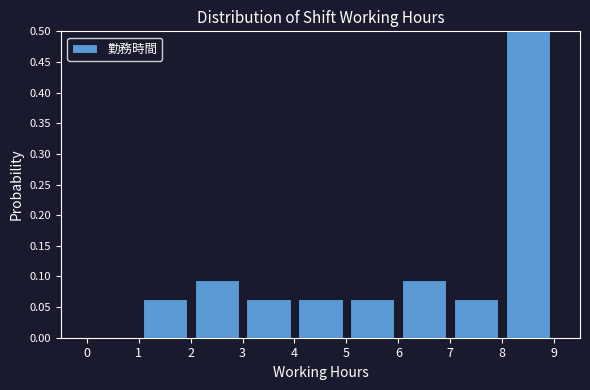

What is the height of the bar covering 1 to 2 on the x-axis? The values are not printed on the chart, so give them approximately, as read against the axis.

0.065